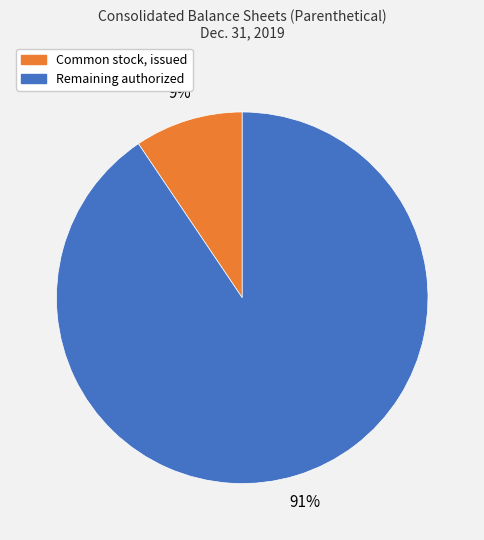

The Remaining authorized slice represents 96% of the pie. True or false?

False